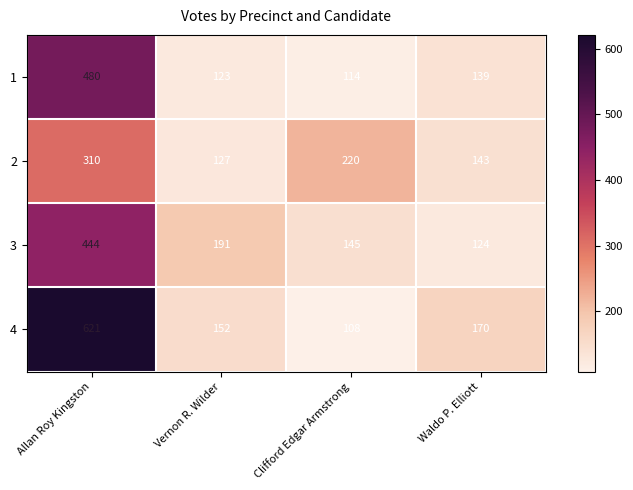

Count the number of data series in this chart.

4